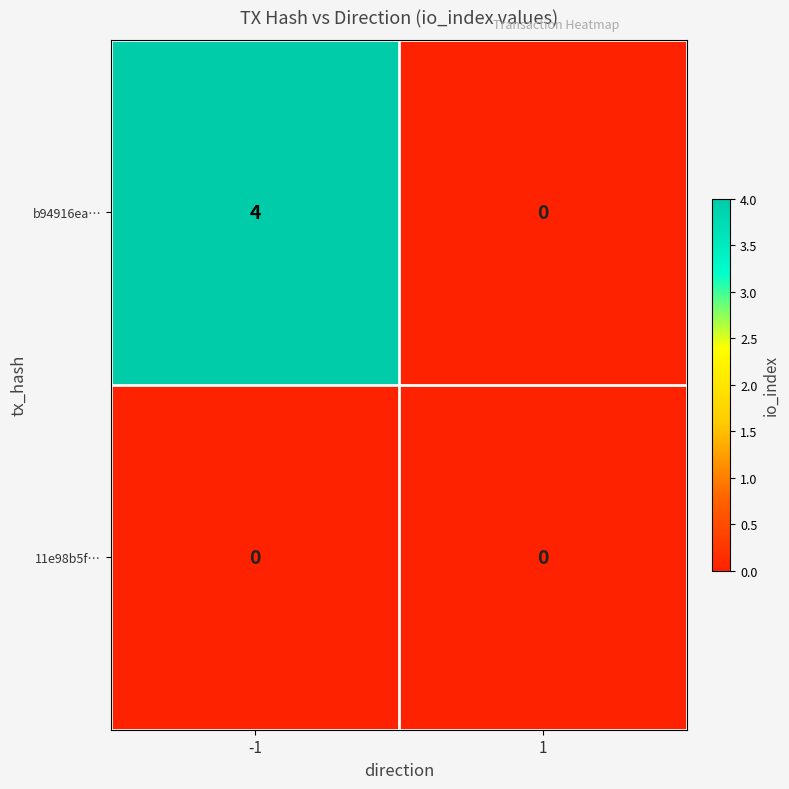

Which series has the widest spread of values?

b94916ea…